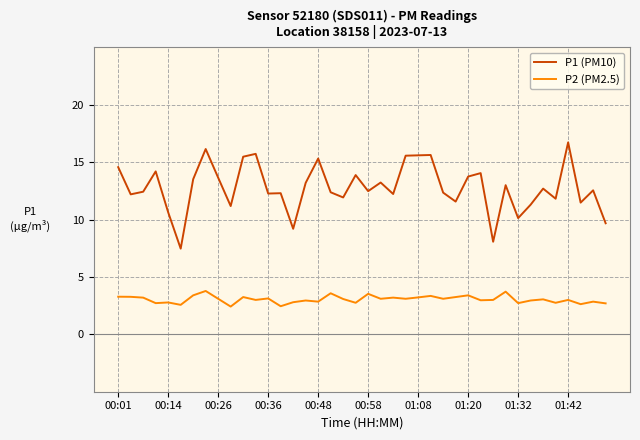

What is the difference between the maximum and minimum values in the P1 (PM10) series?

9.3